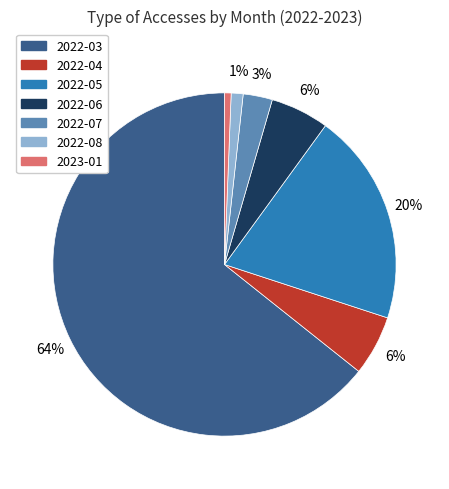

Which category has the biggest portion of the pie?

2022-03